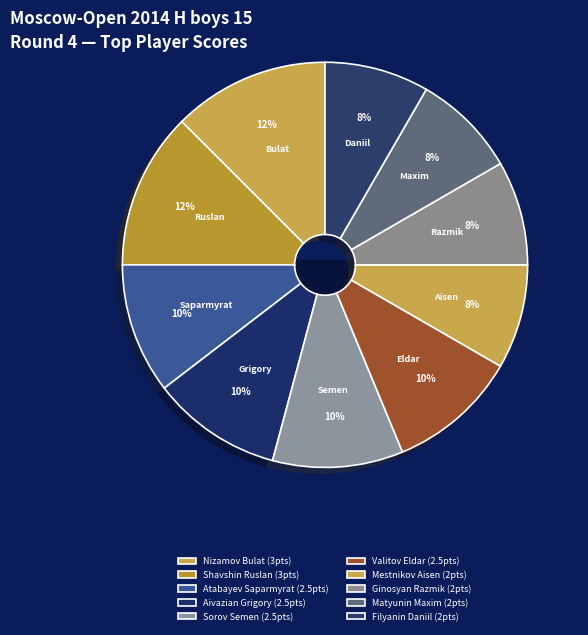

Rank the categories by value from highest to lowest.

Nizamov Bulat, Shavshin Ruslan, Atabayev Saparmyrat, Aivazian Grigory, Sorov Semen, Valitov Eldar, Mestnikov Aisen, Ginosyan Razmik, Matyunin Maxim, Filyanin Daniil